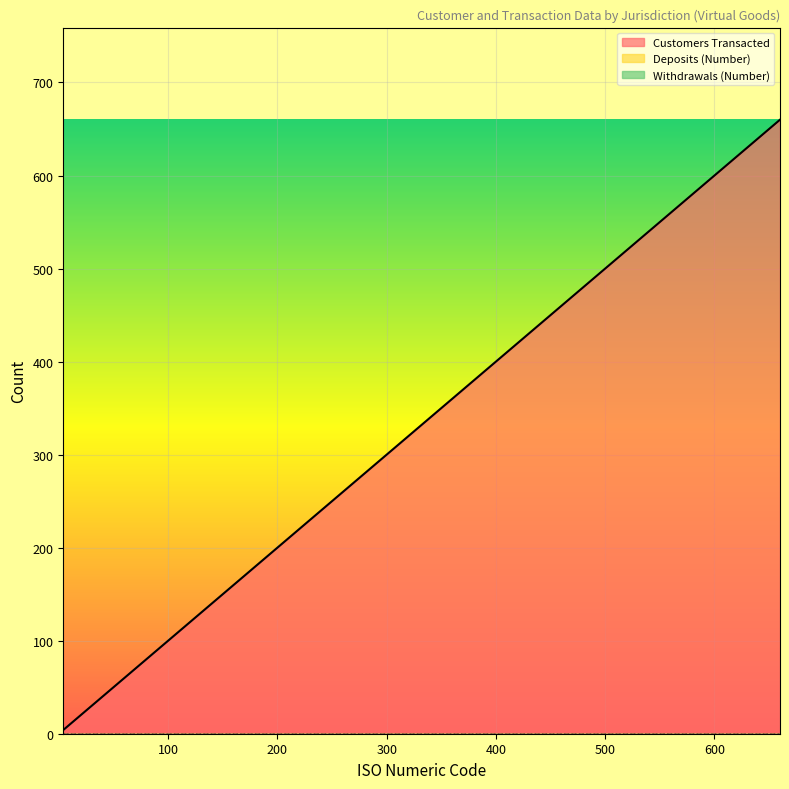

The value of Deposits (Number) at Angola is 0. True or false?

True